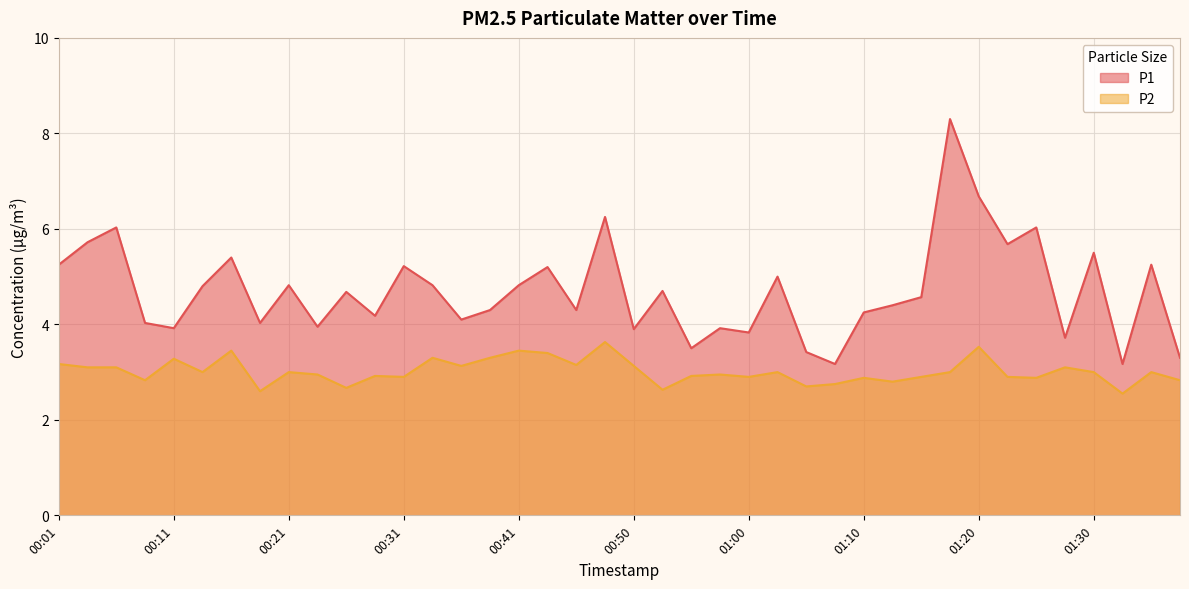

Reading left to right, list all the values displayed in this chart.

P1: 00:01=5.2	00:04=5.7	00:06=6.0	00:08=4.0	00:11=3.9	00:13=4.8	00:16=5.4	00:18=4.0	00:21=4.8	00:23=4.0	00:26=4.7	00:28=4.2	00:31=5.2	00:33=4.8	00:36=4.1	00:38=4.3	00:41=4.8	00:43=5.2	00:46=4.3	00:48=6.2	00:50=3.9	00:53=4.7	00:55=3.5	00:58=3.9	01:00=3.8	01:03=5.0	01:05=3.4	01:08=3.2	01:10=4.2	01:13=4.4	01:15=4.6	01:18=8.3	01:20=6.7	01:23=5.7	01:25=6.0	01:28=3.7	01:30=5.5	01:32=3.2	01:35=5.2	01:37=3.3
P2: 00:01=3.2	00:04=3.1	00:06=3.1	00:08=2.8	00:11=3.3	00:13=3.0	00:16=3.5	00:18=2.6	00:21=3.0	00:23=3.0	00:26=2.7	00:28=2.9	00:31=2.9	00:33=3.3	00:36=3.1	00:38=3.3	00:41=3.5	00:43=3.4	00:46=3.1	00:48=3.6	00:50=3.1	00:53=2.6	00:55=2.9	00:58=3.0	01:00=2.9	01:03=3.0	01:05=2.7	01:08=2.8	01:10=2.9	01:13=2.8	01:15=2.9	01:18=3.0	01:20=3.5	01:23=2.9	01:25=2.9	01:28=3.1	01:30=3.0	01:32=2.5	01:35=3.0	01:37=2.8